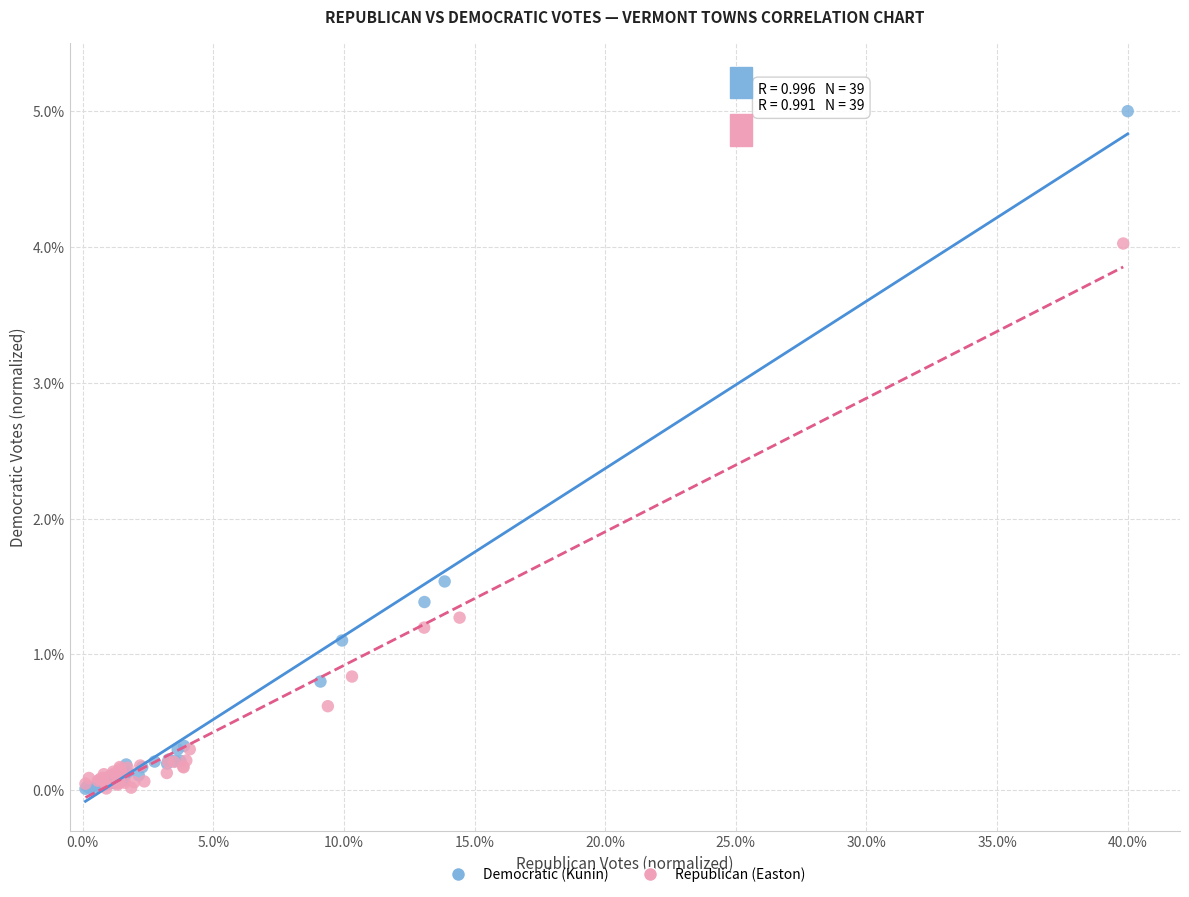

Which series contains the highest Y value?

Democratic (Kunin)